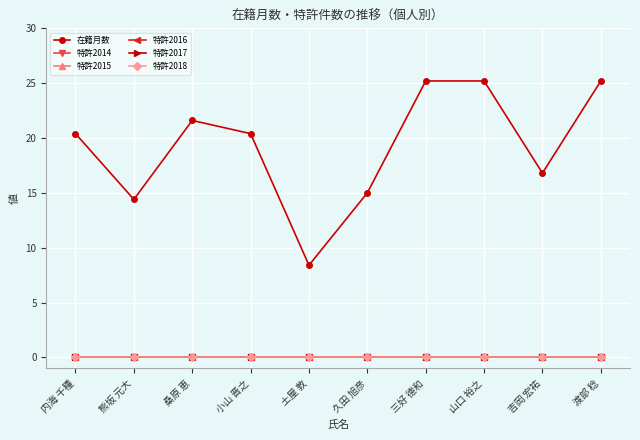

Does the chart have visible grid lines?

Yes